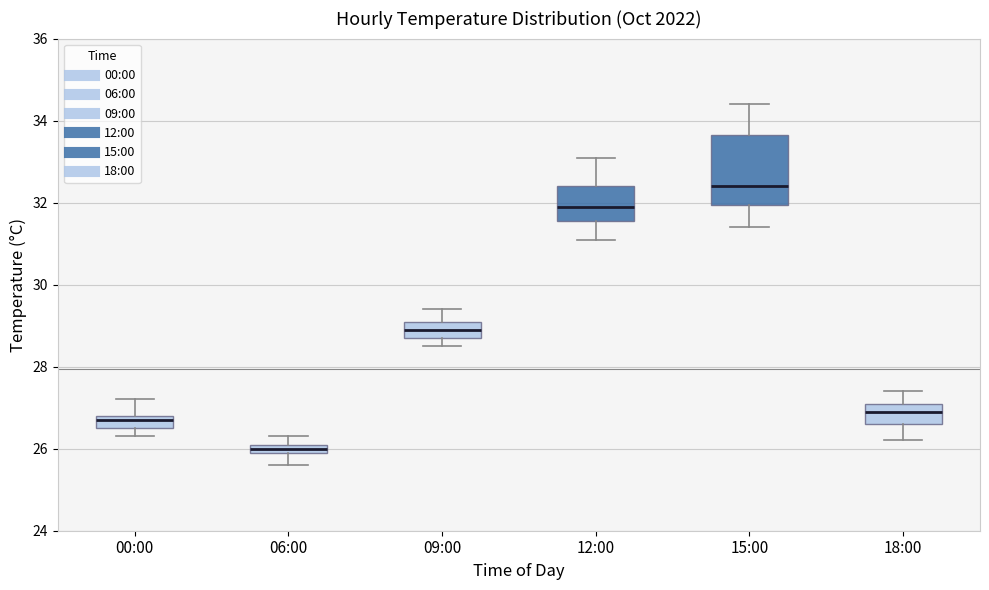

Comparing the boxes themselves (not the whiskers), which one is the tallest?

15:00